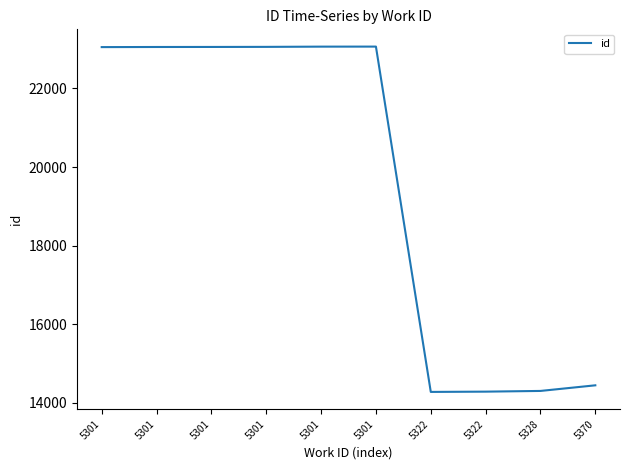

What is the sum of all values?

195652